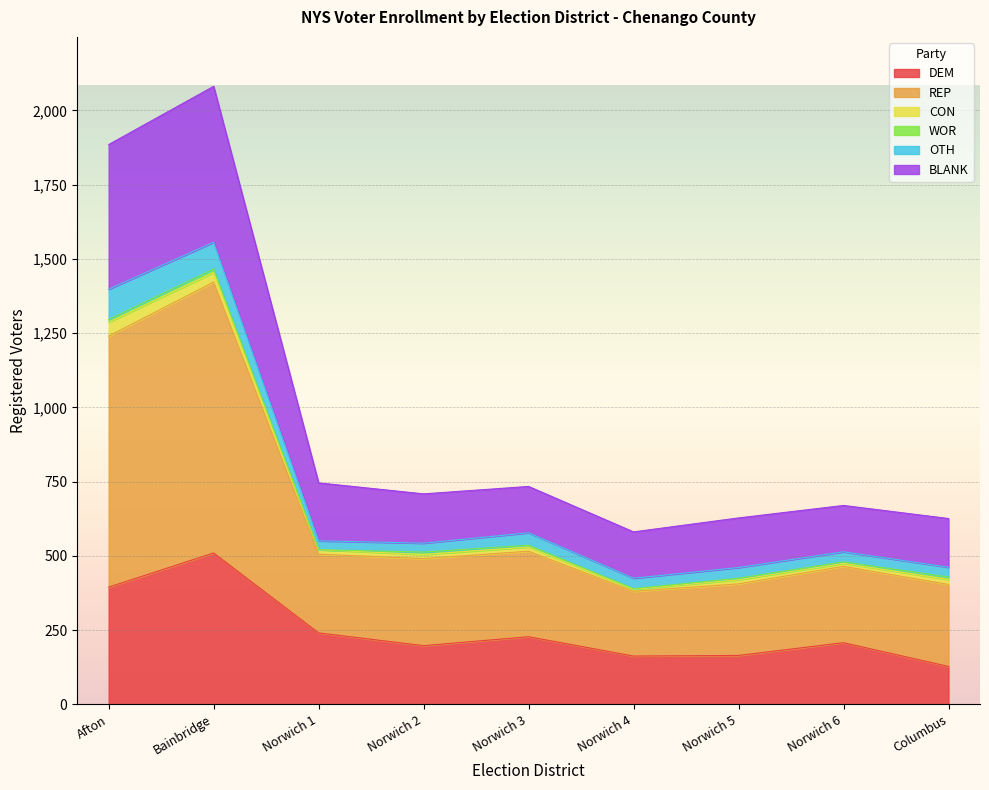

The value of DEM at Norwich 1 is 241. True or false?

True